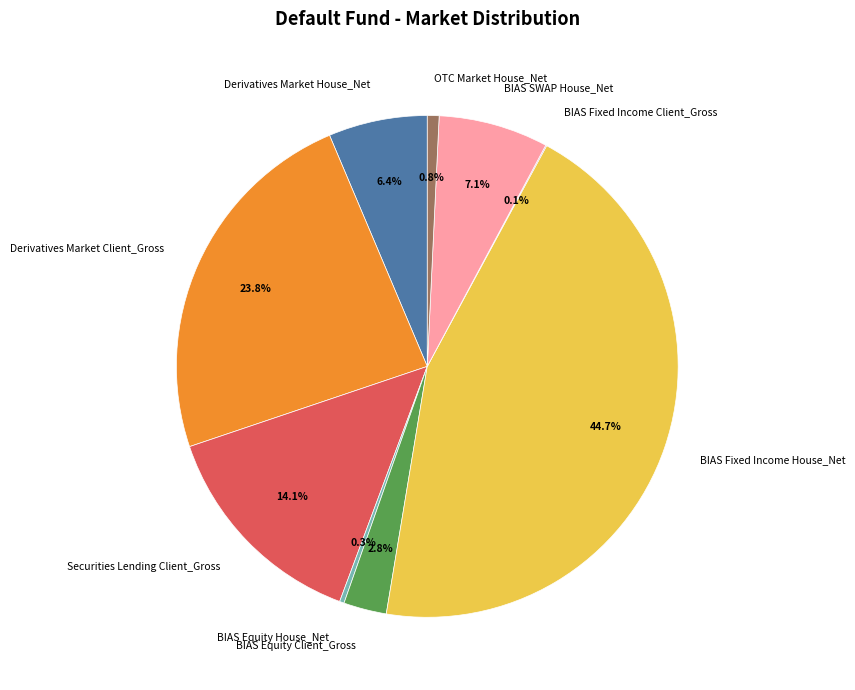

Do Derivatives Market Client_Gross and OTC Market House_Net together represent more than half of the pie?

No